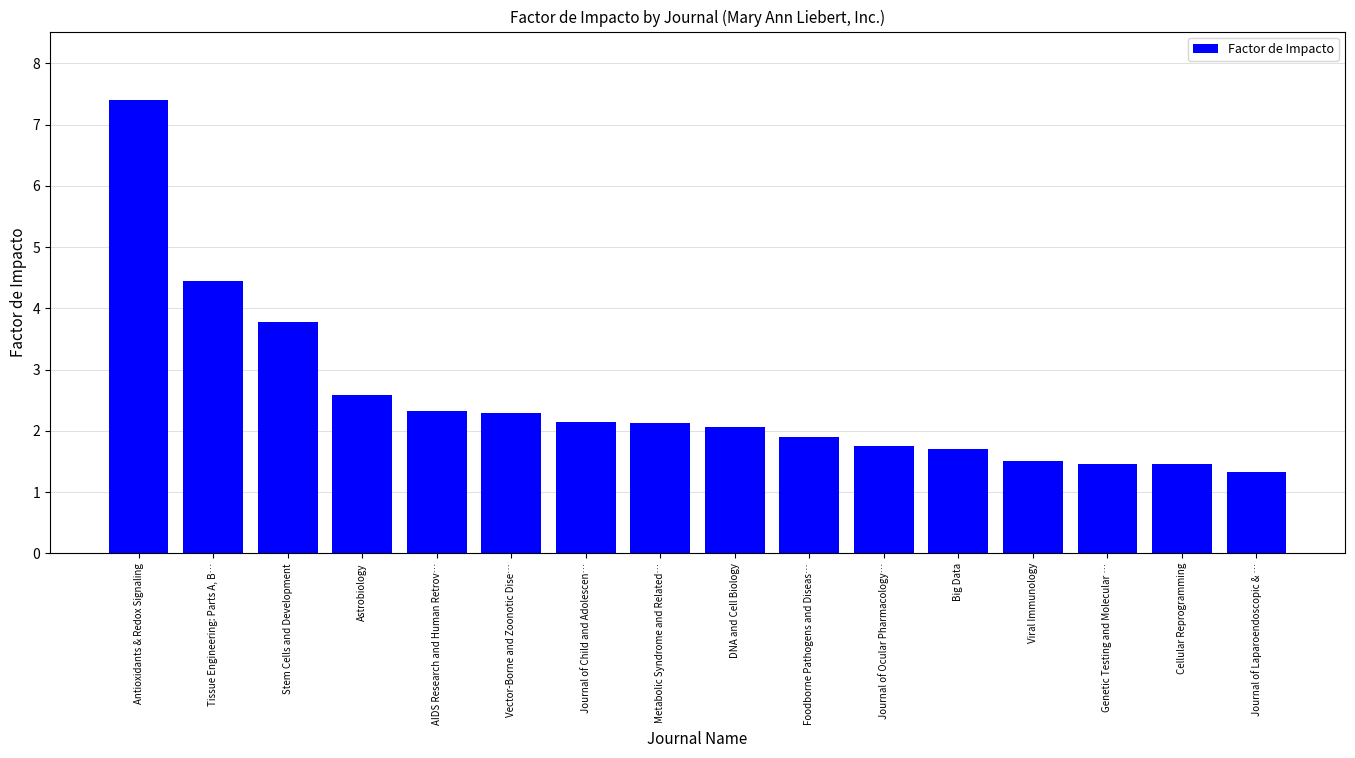

What is the average value?

2.5